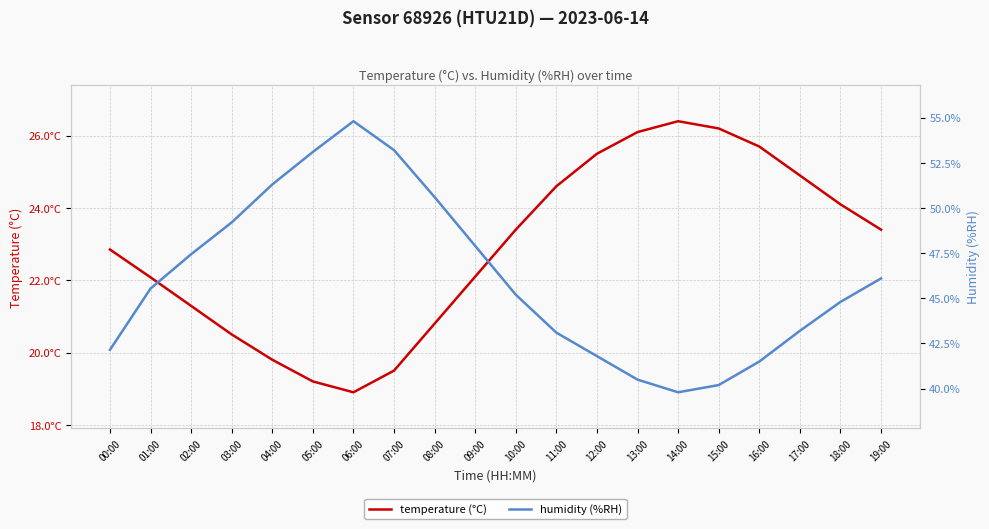

What is the label of the 10th point from the right?

10:00